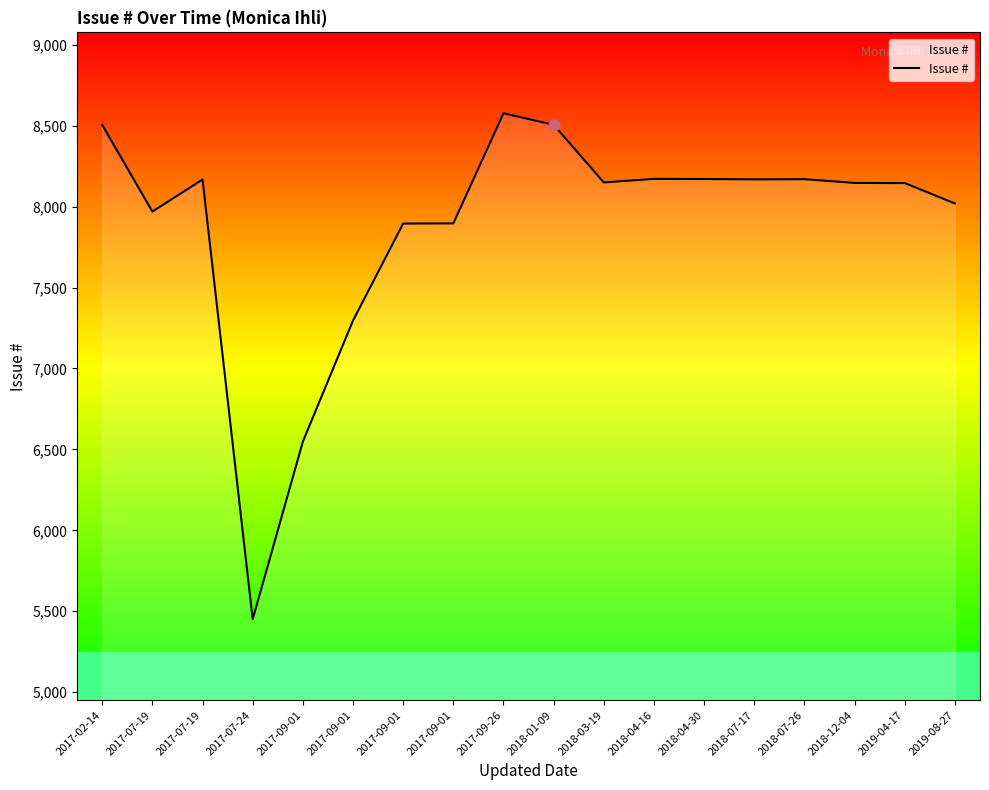

How many lines are shown in the chart?

1